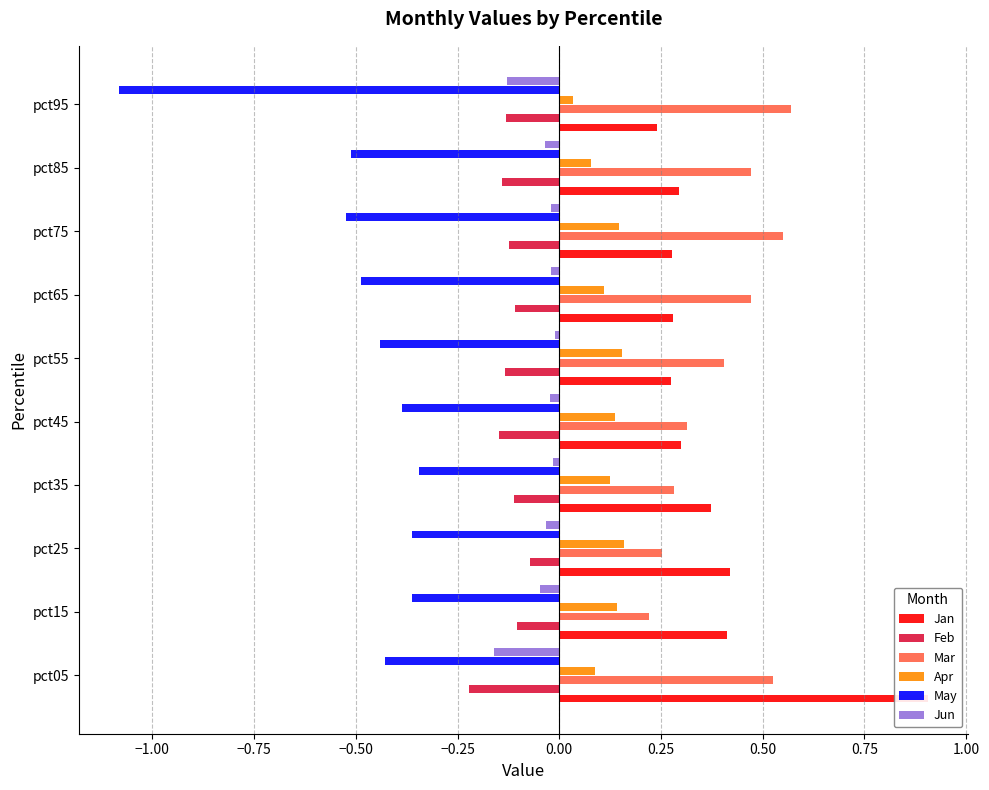

How many groups of bars are there?

10